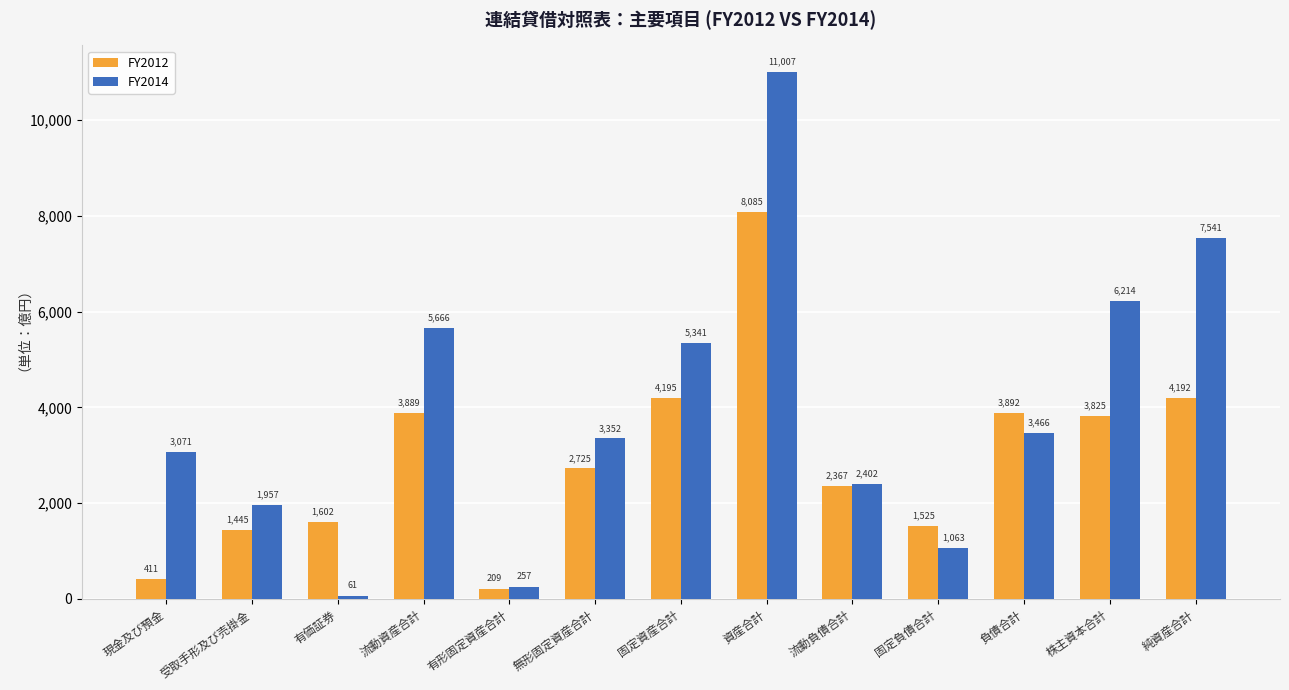

Reading left to right, transcribe all the data shown in this chart.

FY2012: 411	1445	1602	3889	209	2725	4195	8085	2367	1525	3892	3825	4192
FY2014: 3071	1957	61	5666	257	3352	5341	11007	2402	1063	3466	6214	7541